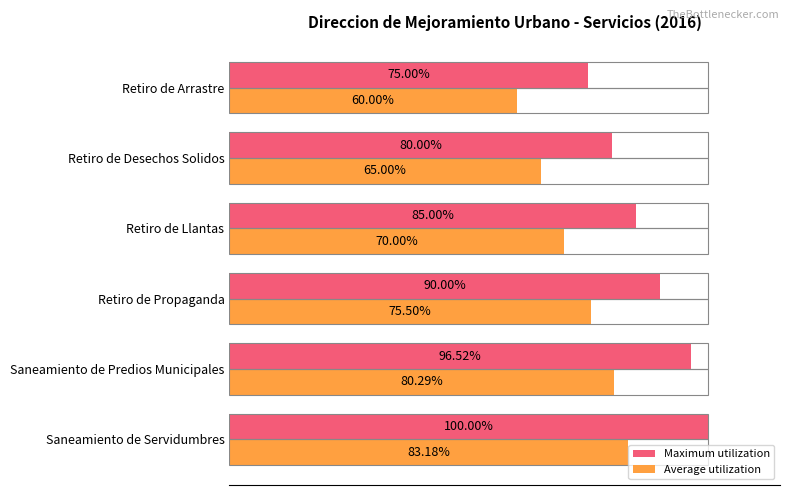

Between Saneamiento de Predios Municipales and Retiro de Arrastre, which series saw the biggest shift?

Maximum utilization